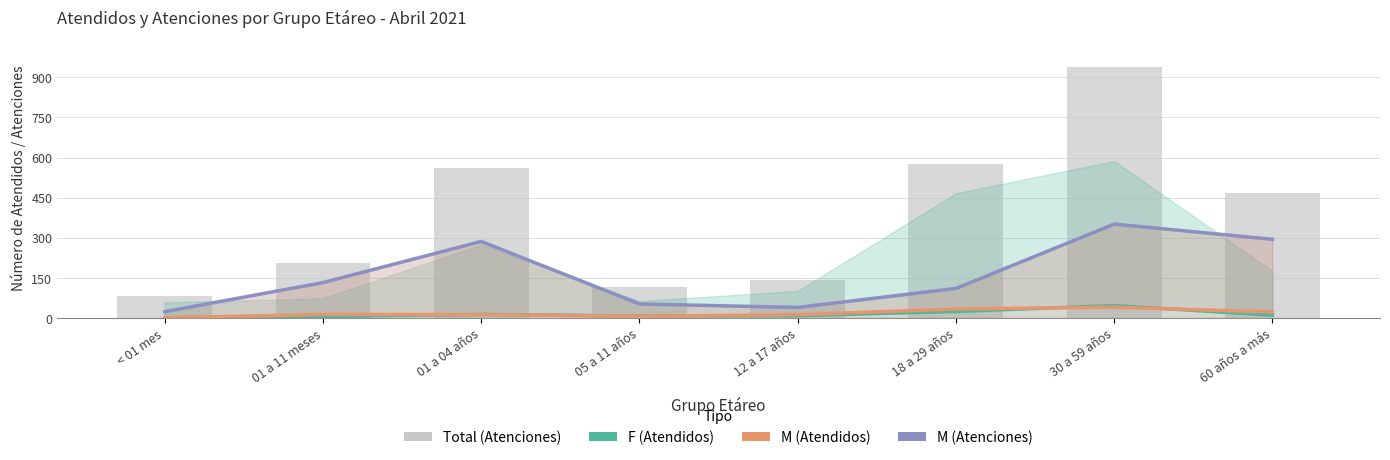

Which series has the widest spread of values?

Total (Atenciones)